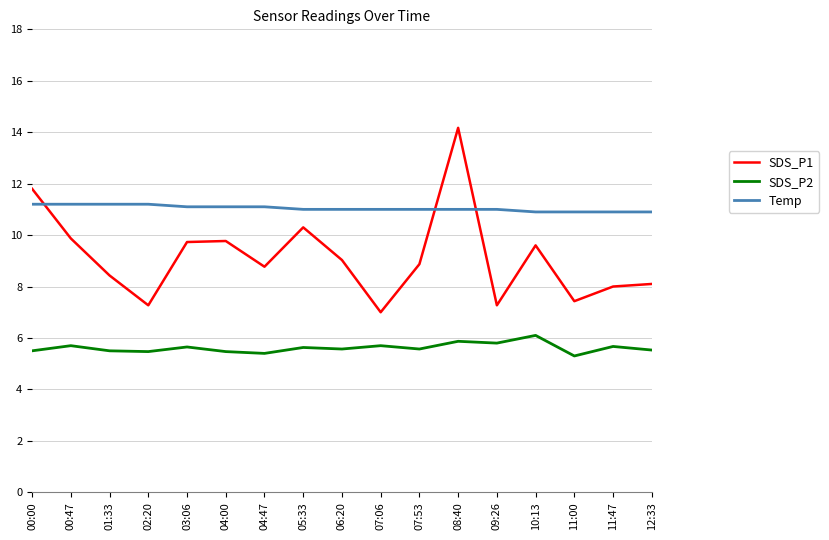

True or false: SDS_P2 and SDS_P1 intersect in this chart.

False